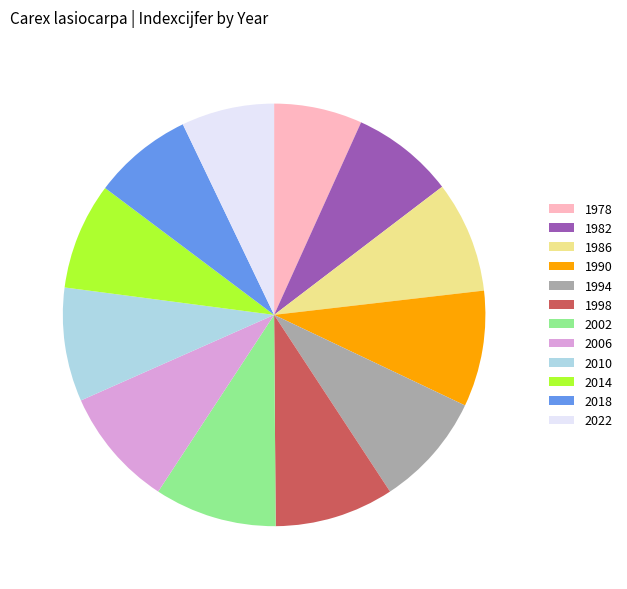

How many segments does this pie chart have?

12